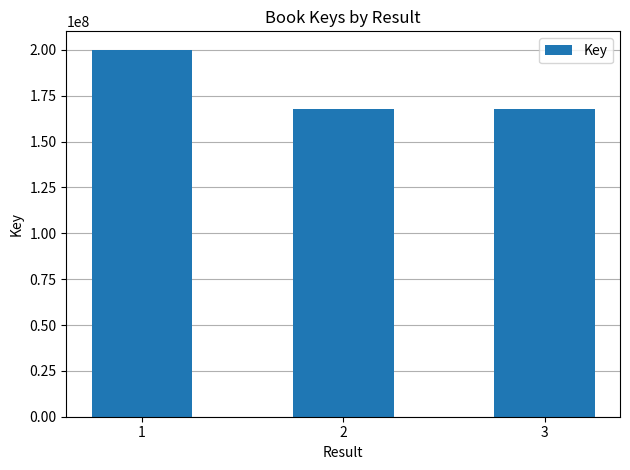

What is the minimum value shown in the chart?

167981666